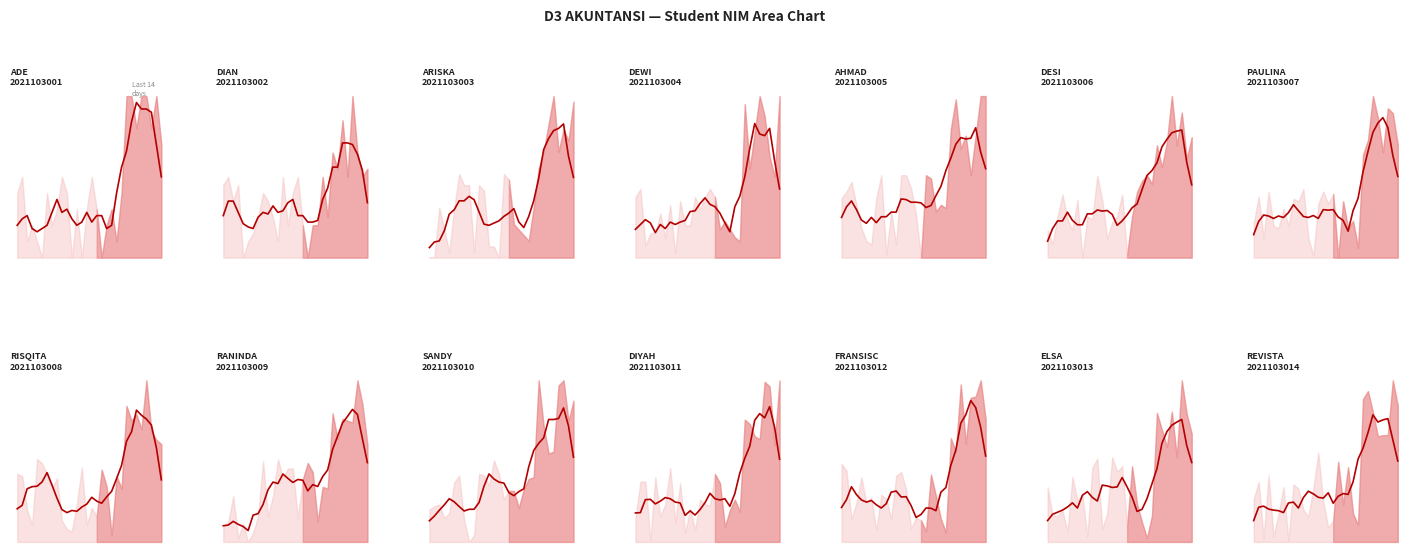

What is the greatest value displayed?

95.2